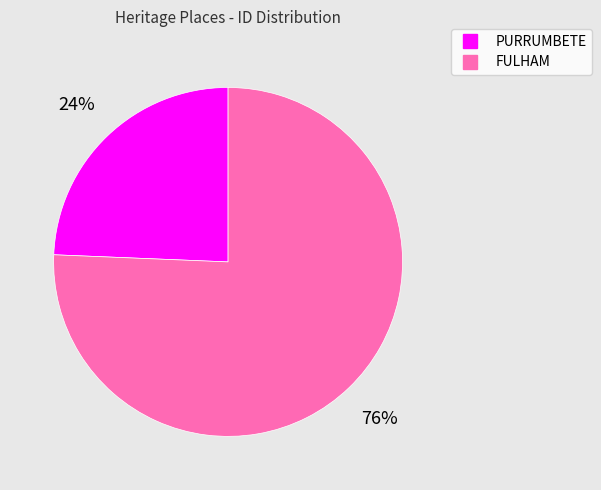

True or false: PURRUMBETE accounts for 24% of the total.

True